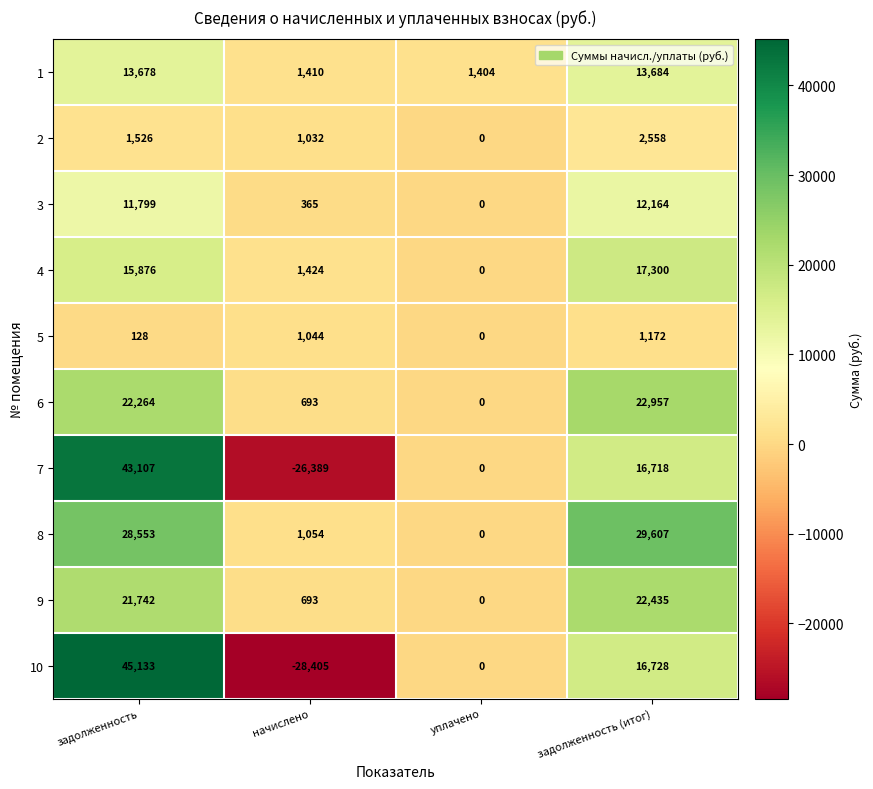

Between уплачено and задолженность (итог), which series saw the biggest shift?

8